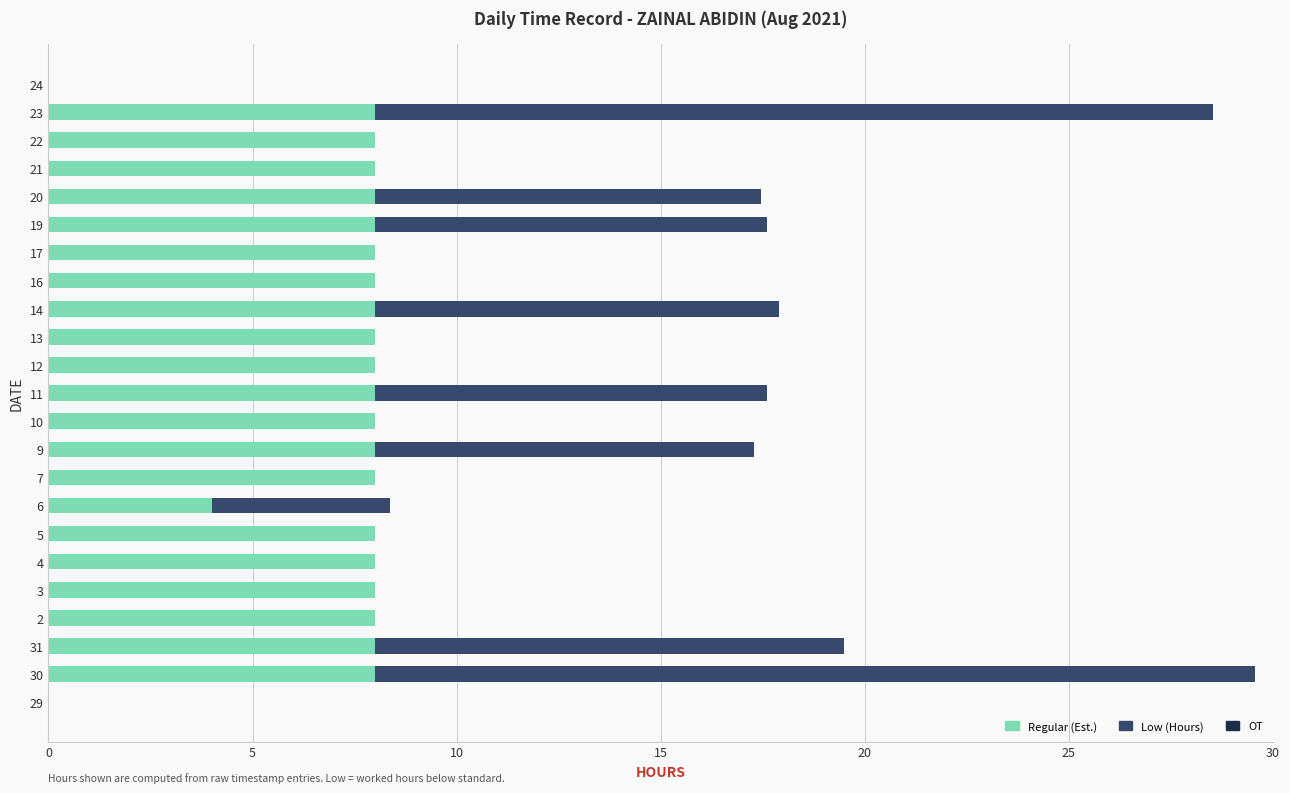

What is the total value across all series at 20?

17.5